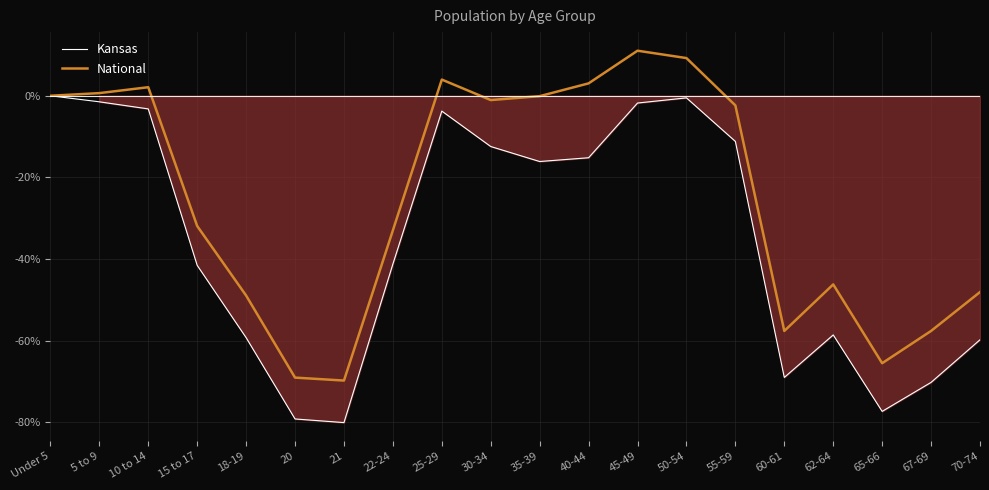

List the series in order of their peak value, highest first.

National, Kansas